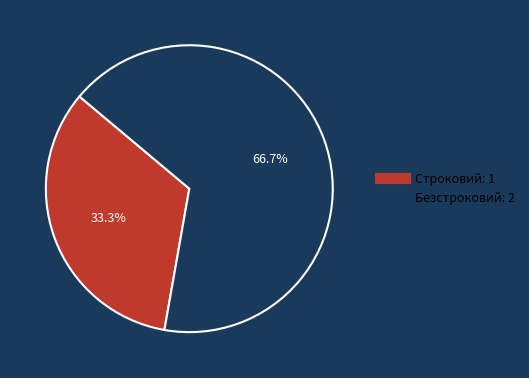

Is Строковий the majority of the pie?

No